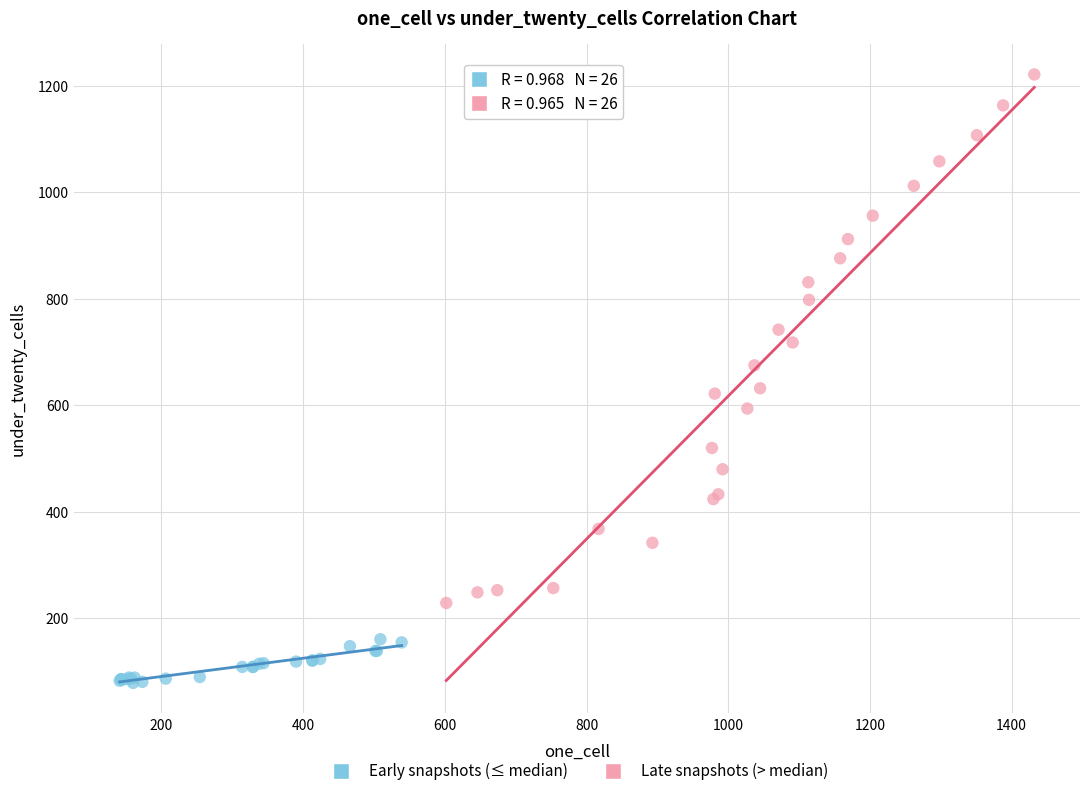

Which series reaches the maximum Y coordinate?

Late snapshots (> median)